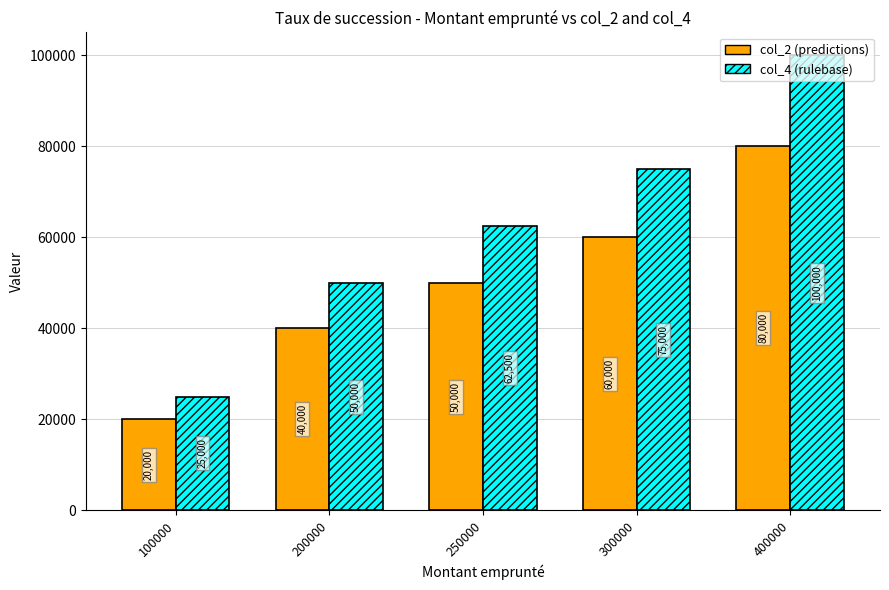

At which category is the sum across all series the highest?

400000